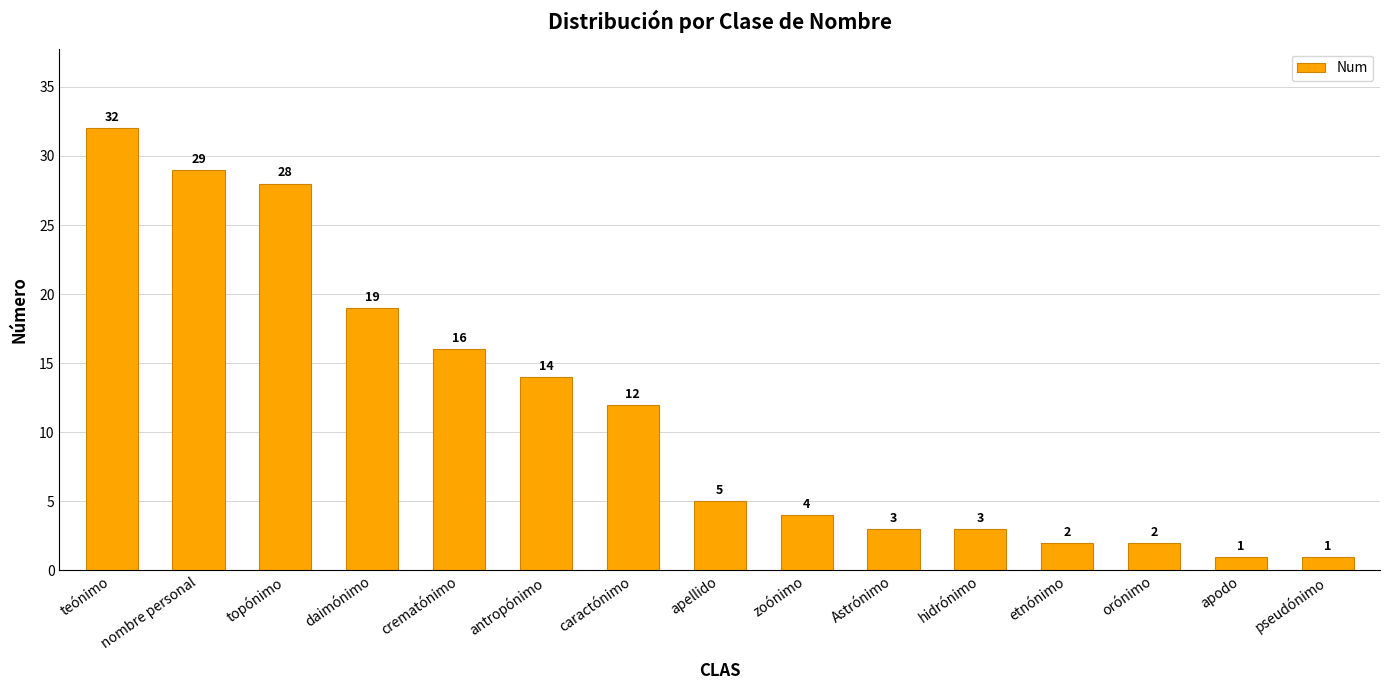

Count the number of data series in this chart.

1